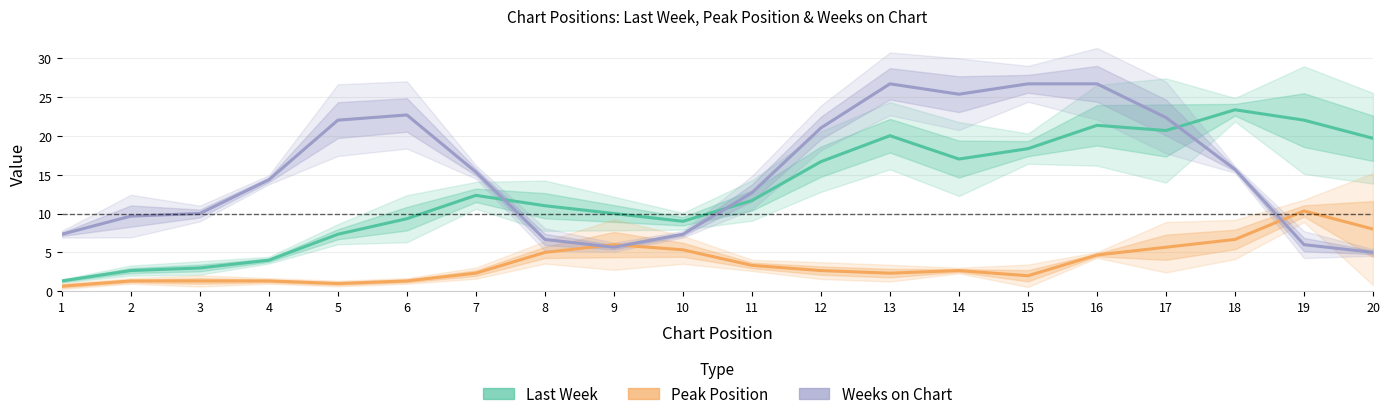

At which category is the sum across all series the highest?

16